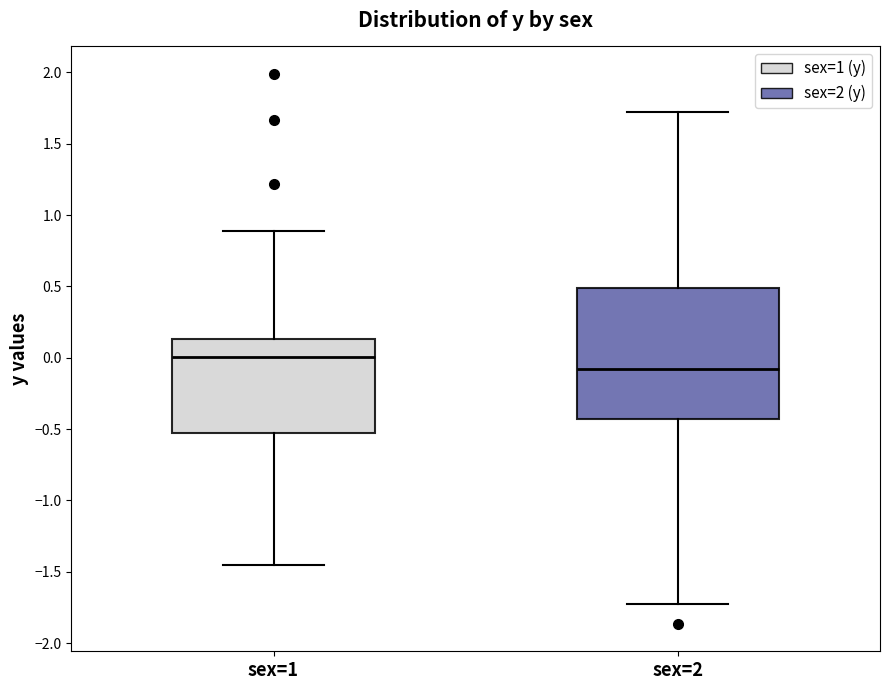

Which box's median line is the highest?

sex=1